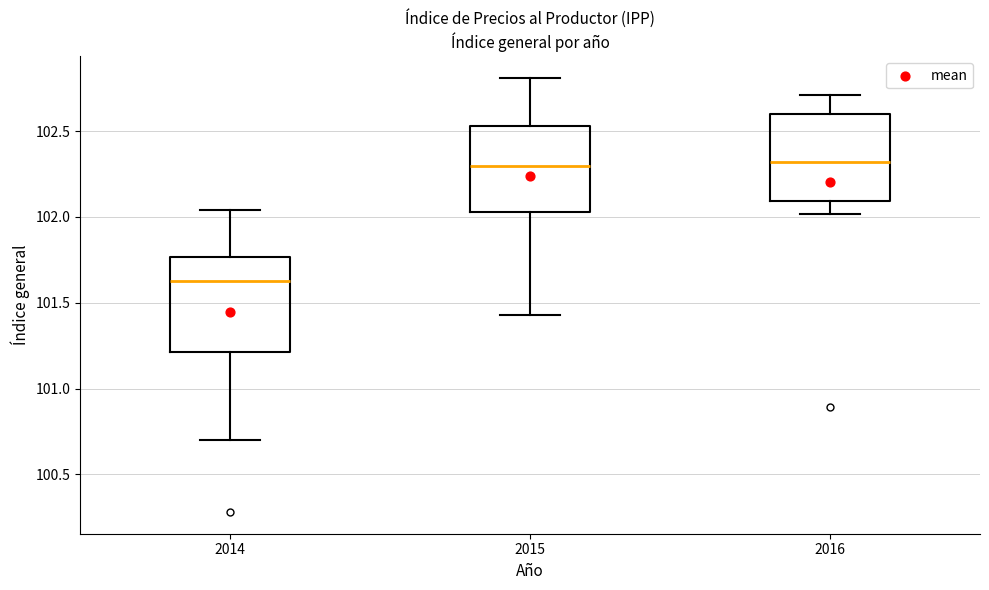

Where does the lower whisker of the box at x = 2014 end on the y-axis? The values are not printed on the chart, so give them approximately, as read against the axis.

100.70